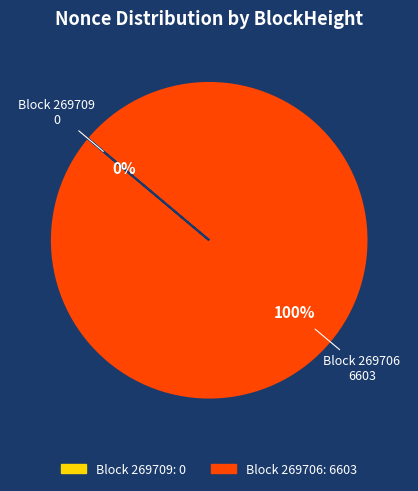

Which category has the biggest portion of the pie?

269706